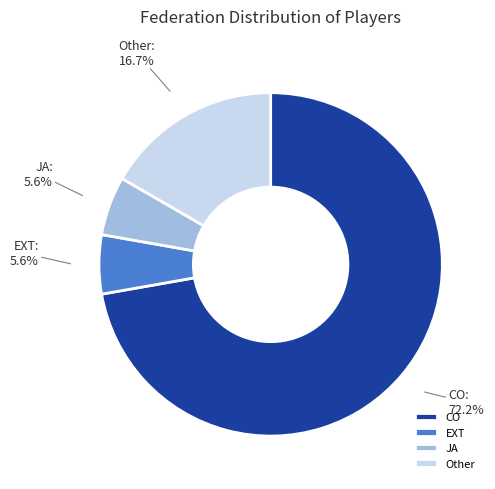

What is the majority slice?

CO